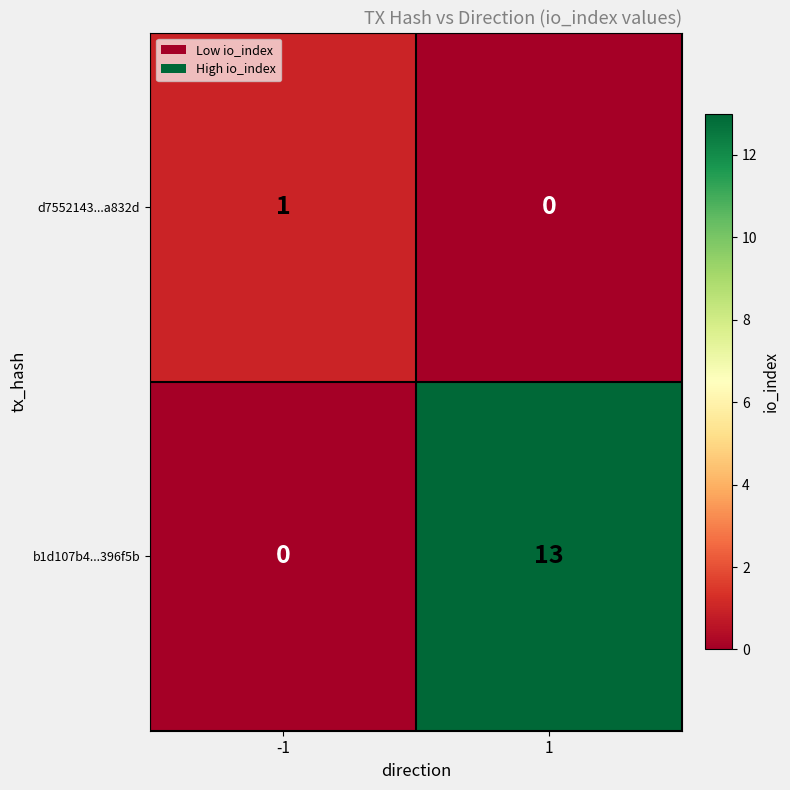

At which category is the sum across all series the highest?

1